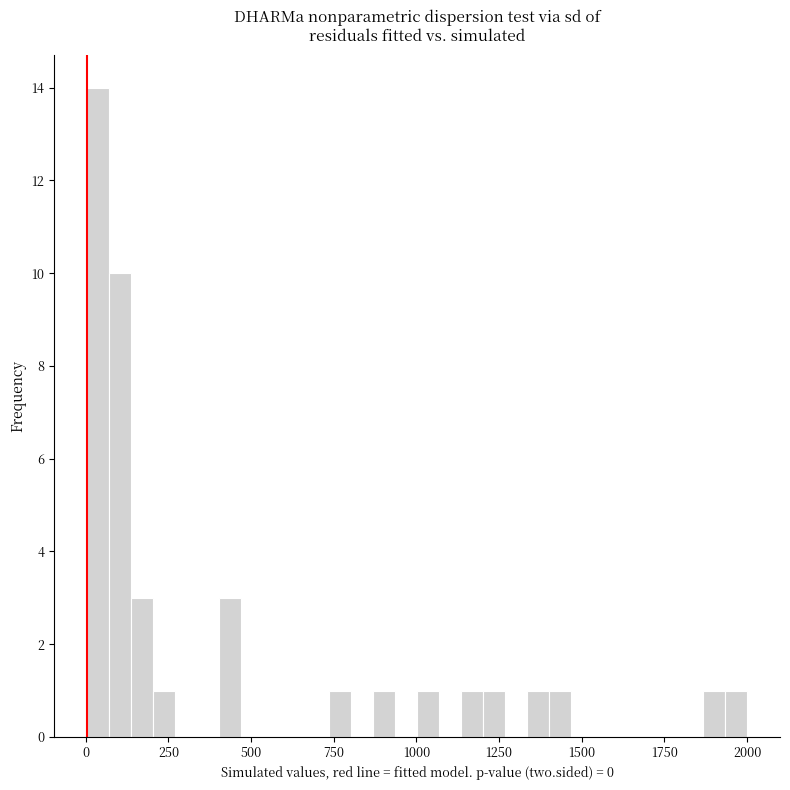

Read against the x-axis, roughly where is the centre of the tallest bar?

50